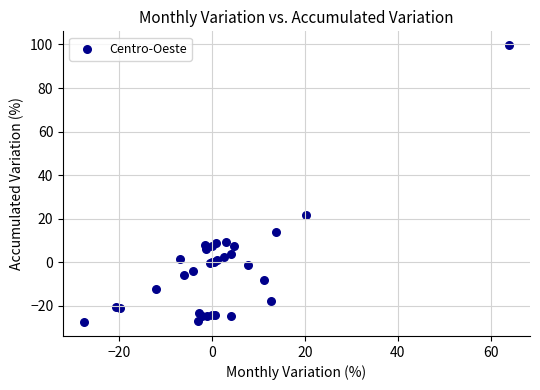

What Y value in the scatter plot is closest to 36?

21.8